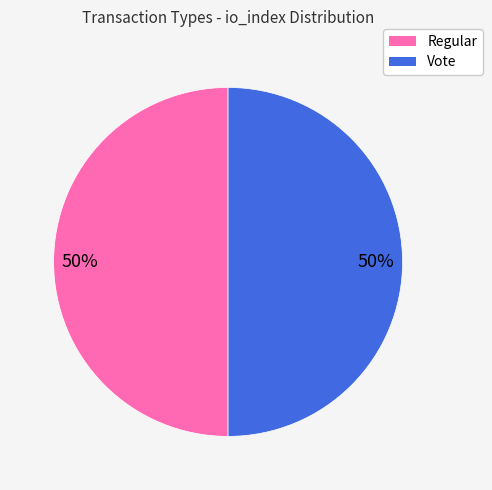

To the nearest percent, what is the combined percentage of Vote and Regular?

100%